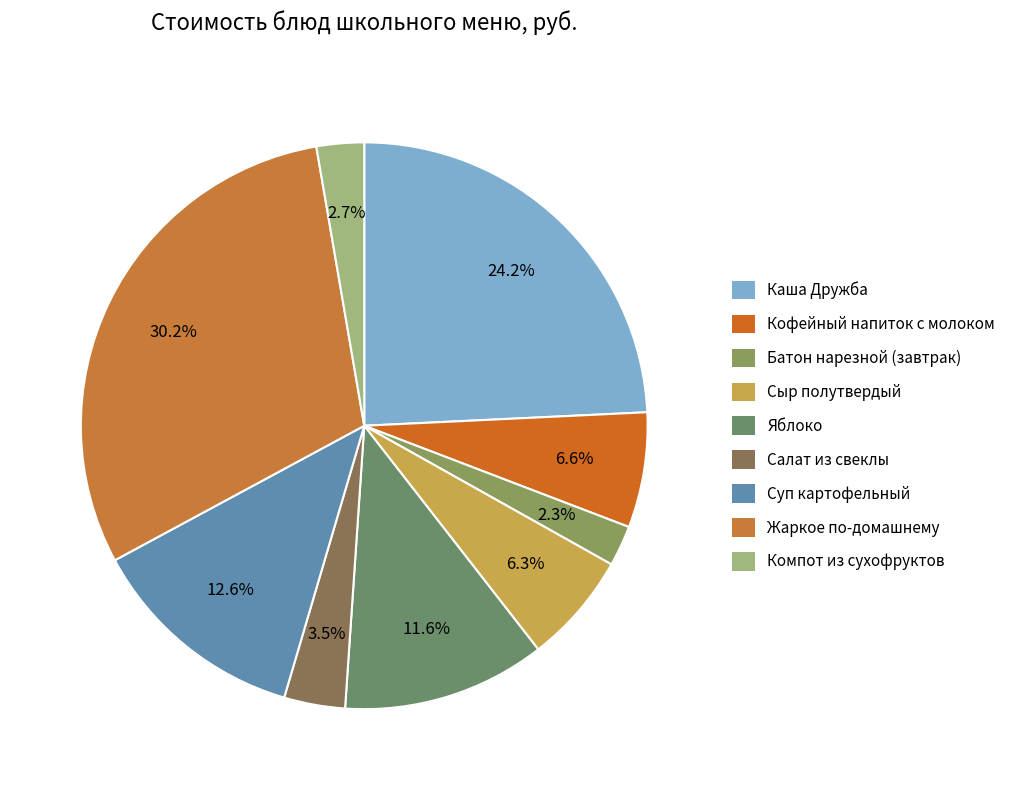

Is there any slice that represents more than half of the pie?

No